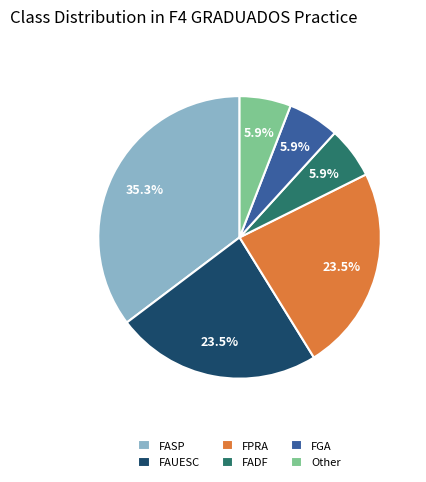

True or false: FGA accounts for 6% of the total.

True